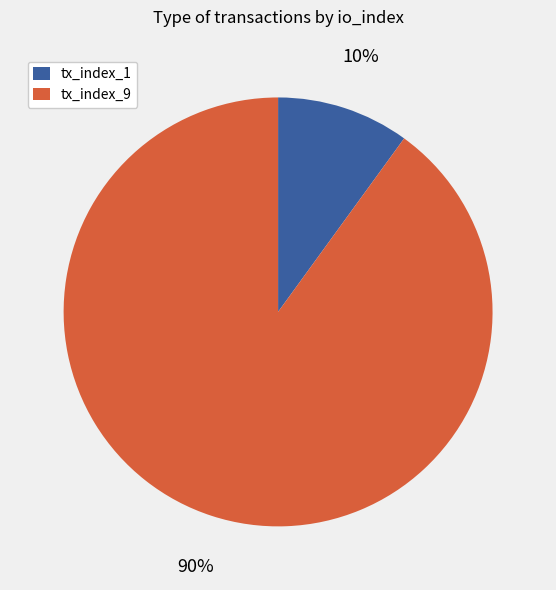

Is it true that tx_index_9 is 90% of the pie?

True